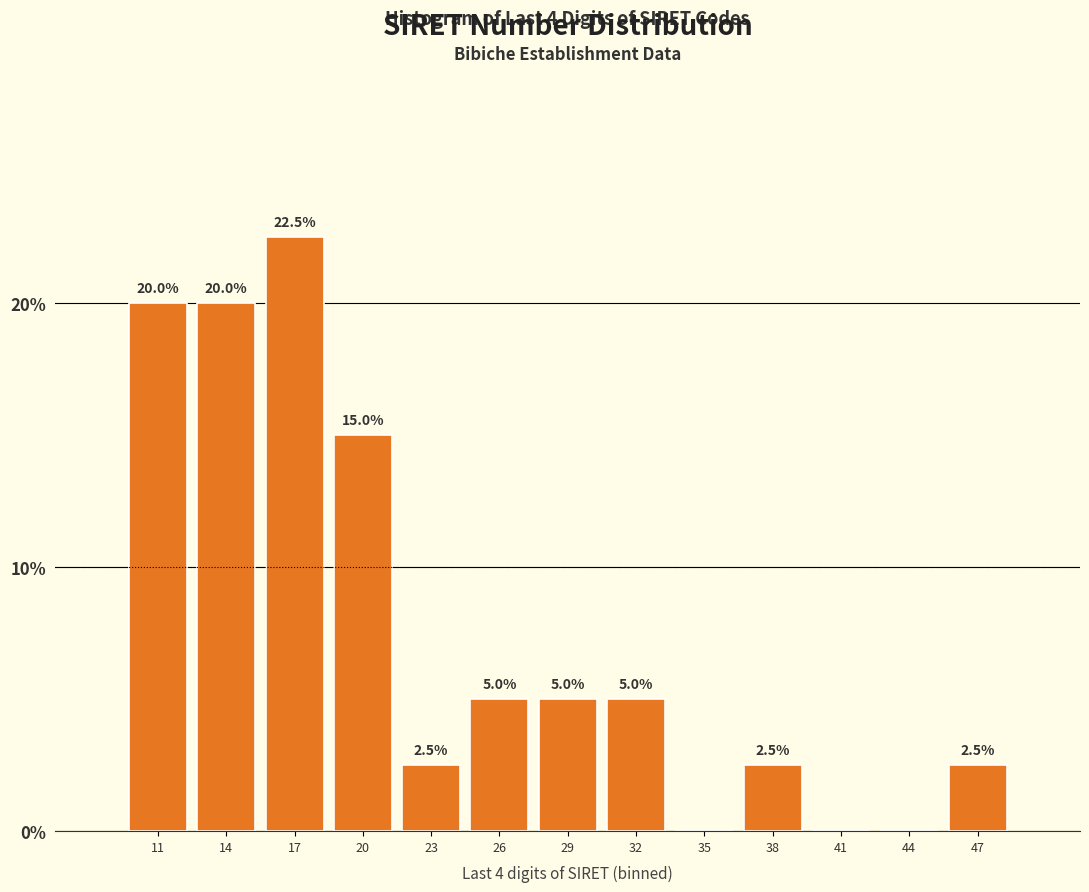

Reading left to right, transcribe all the data shown in this chart.

11=20.0	14=20.0	17=22.5	20=15.0	23=2.5	26=5.0	29=5.0	32=5.0	35=0.0	38=2.5	41=0.0	44=0.0	47=2.5